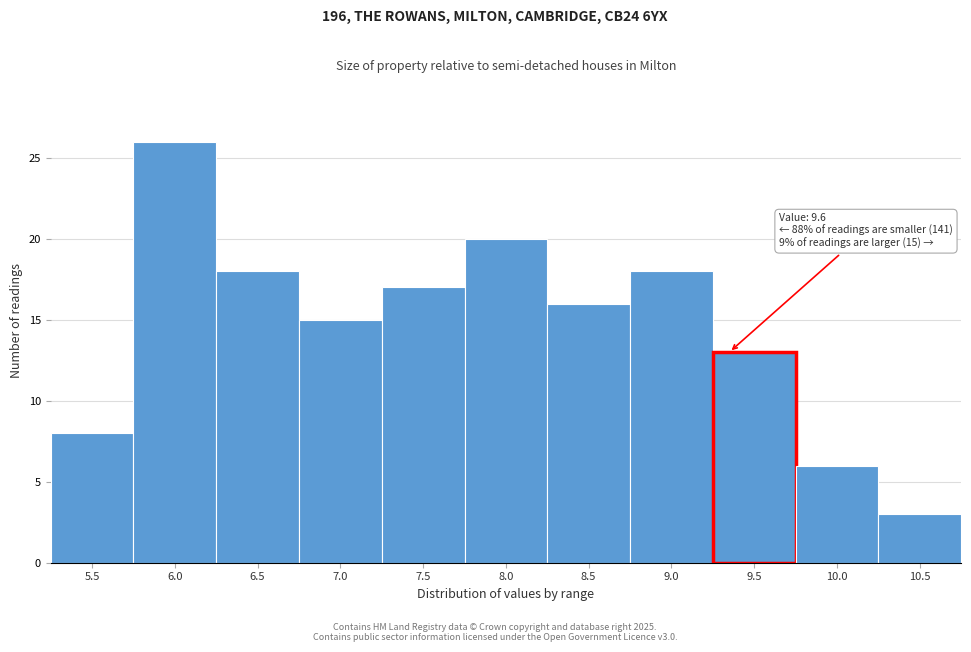

Reading left to right, extract all data points from this chart.

8	26	18	15	17	20	16	18	13	6	3